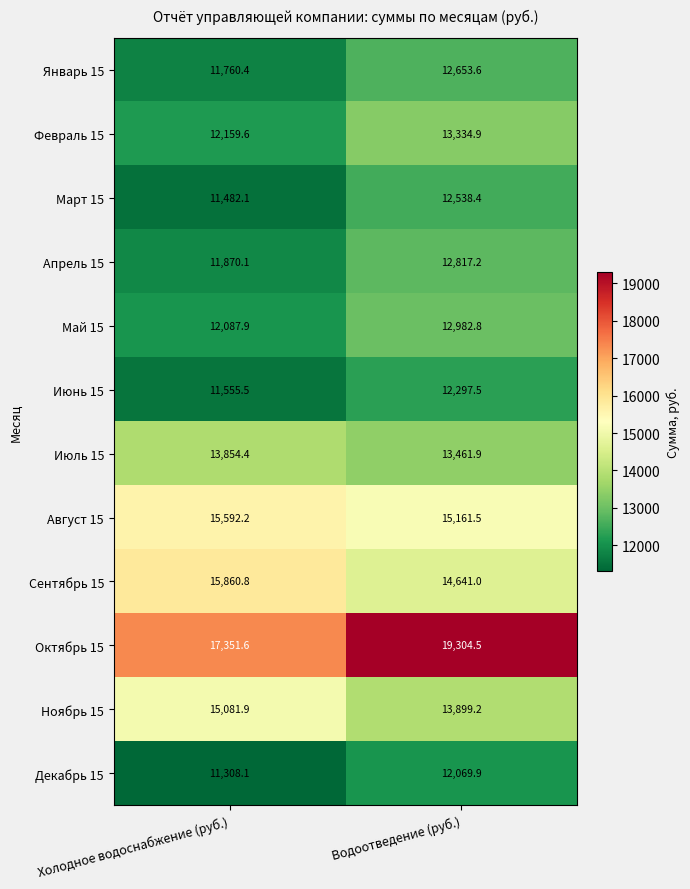

How many values in the Май 15 series are below 12982?

1